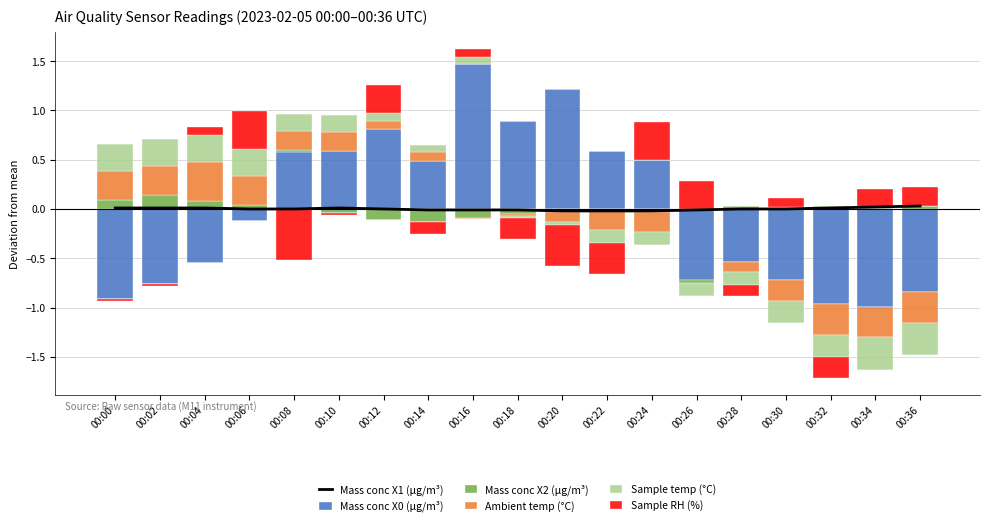

What is the difference between the Mass conc X2 (μg/m³) values at 00:04 and 00:20?

0.1